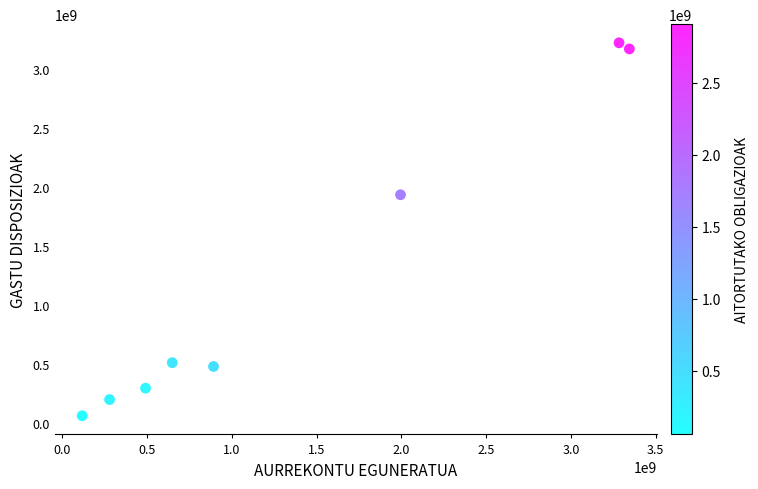

What Y value in the scatter plot is closest to 1638967170?

1931651206.9